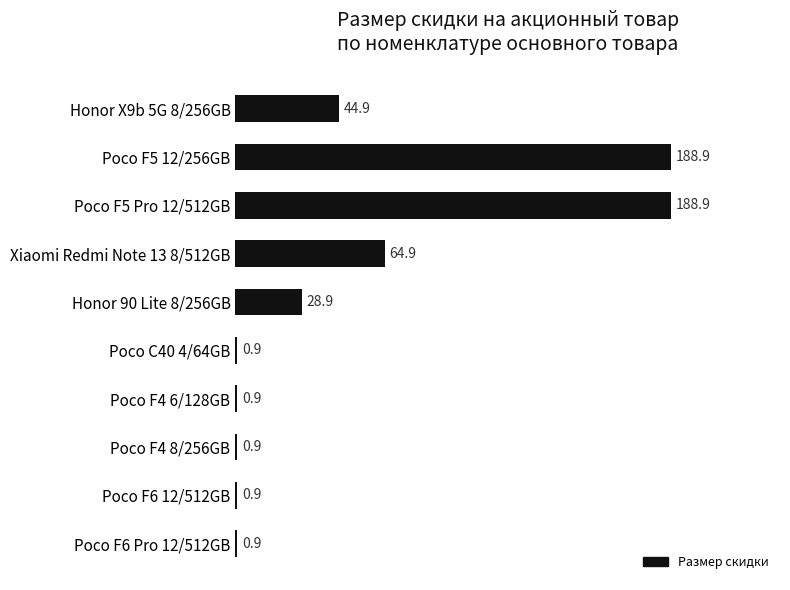

What position from the top is Poco C40 4/64GB?

6